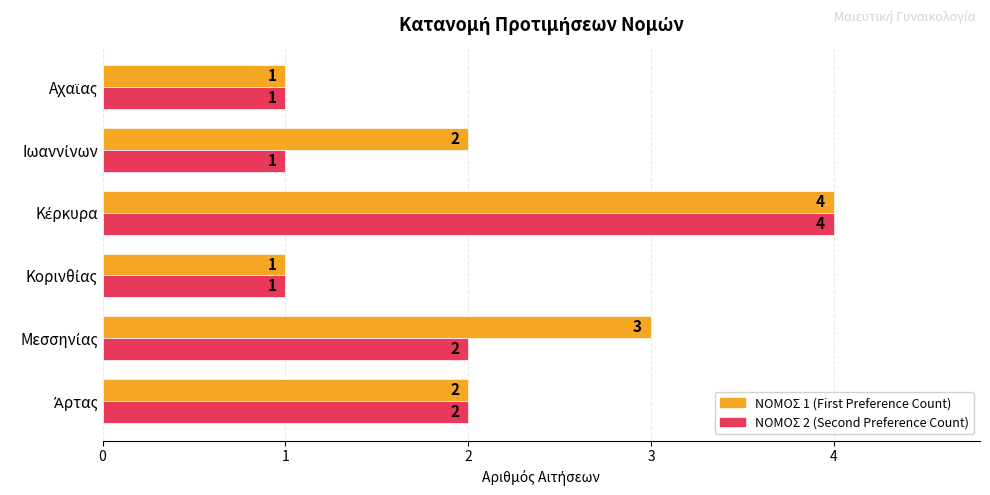

What is the maximum value for ΝΟΜΟΣ 2 (Second Preference Count)?

4